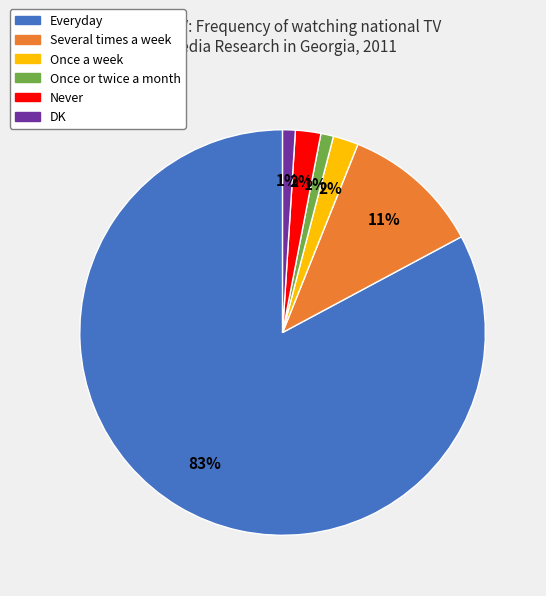

True or false: Once a week accounts for 2% of the total.

True